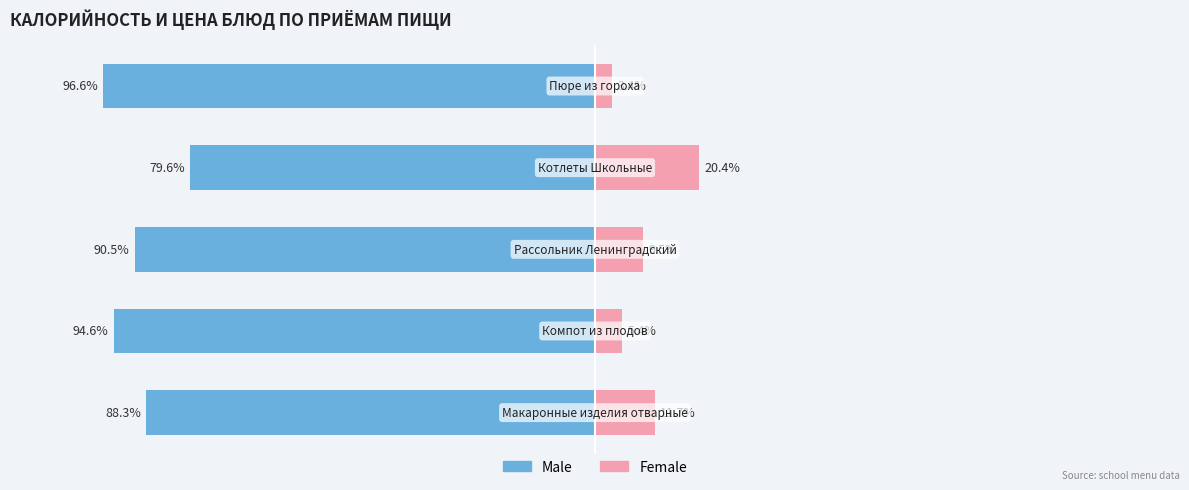

How many bars are there in total?

10